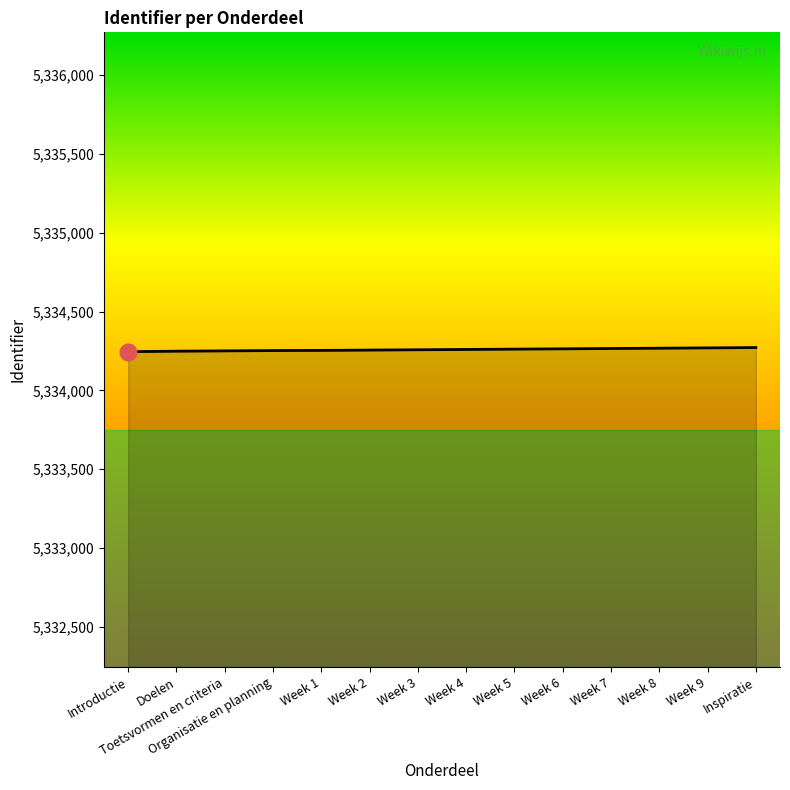

What is the sum of the values at Introductie and Week 5?

10668508